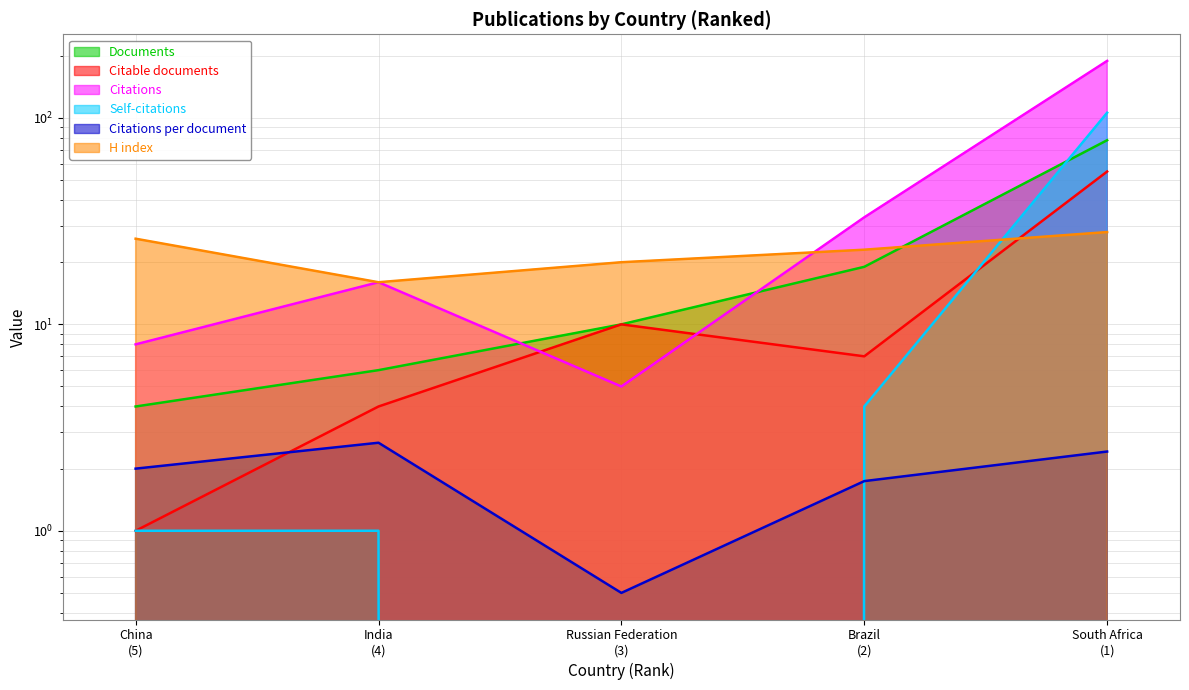

Rank the series by their maximum value, from lowest to highest.

Citations per document, H index, Citable documents, Documents, Self-citations, Citations